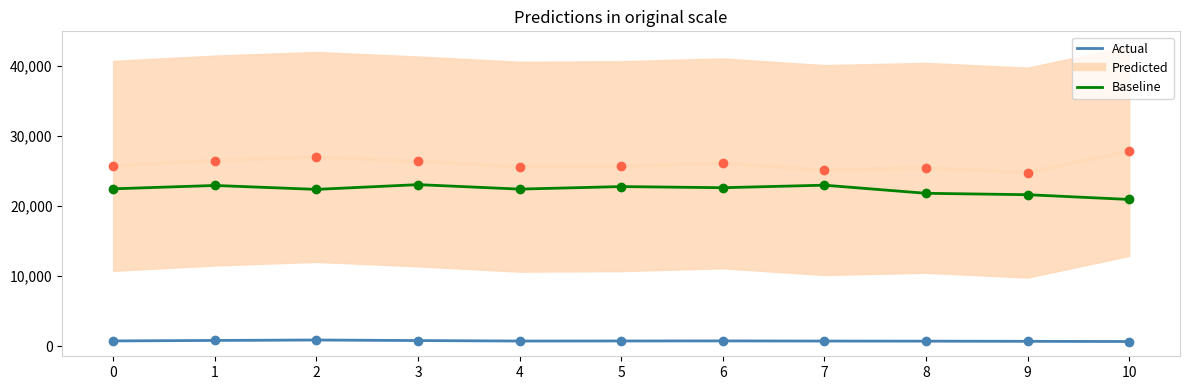

Which series changed the most between 2 and 5?

Predicted